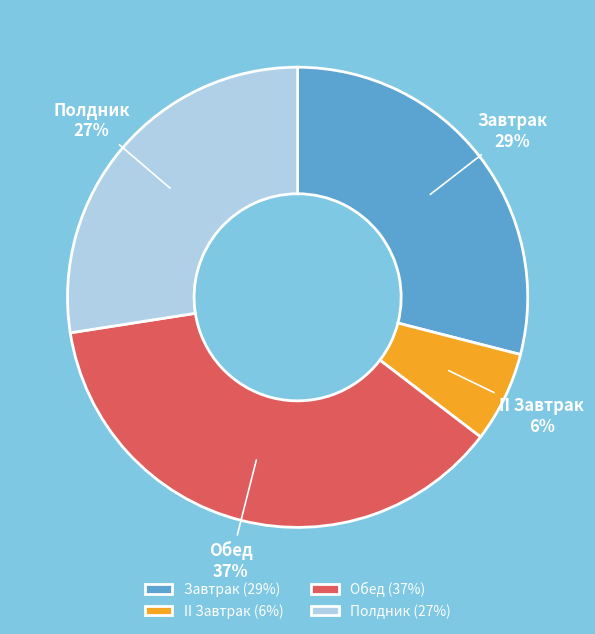

To the nearest percent, what portion does Обед represent?

37%